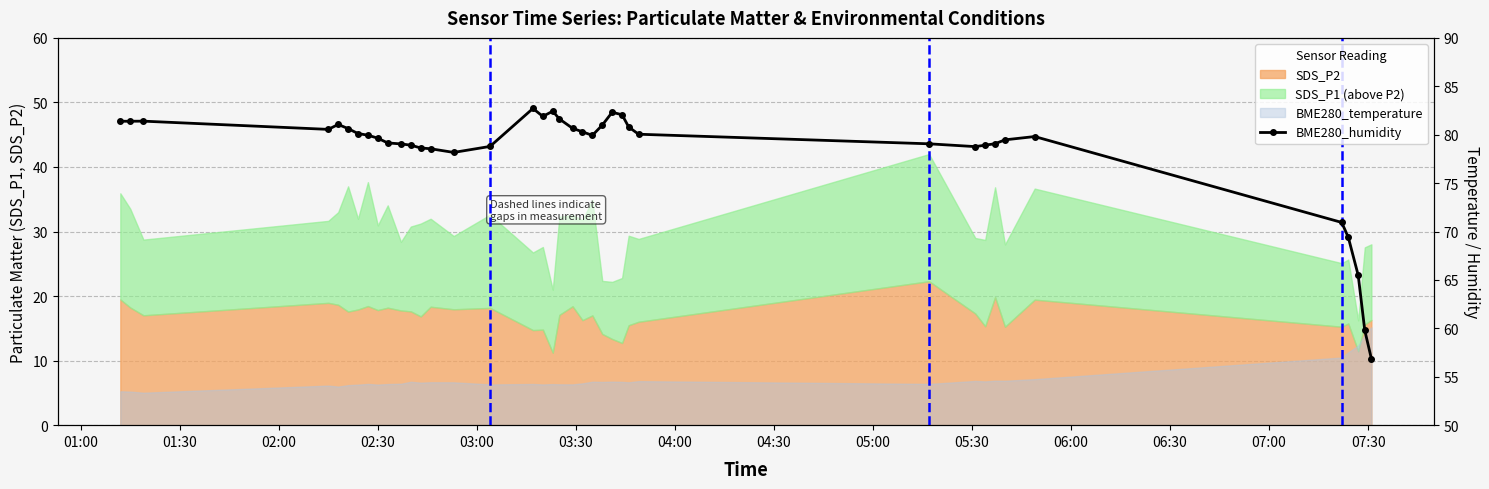

True or false: the data has more than 0 interior local peaks.

True